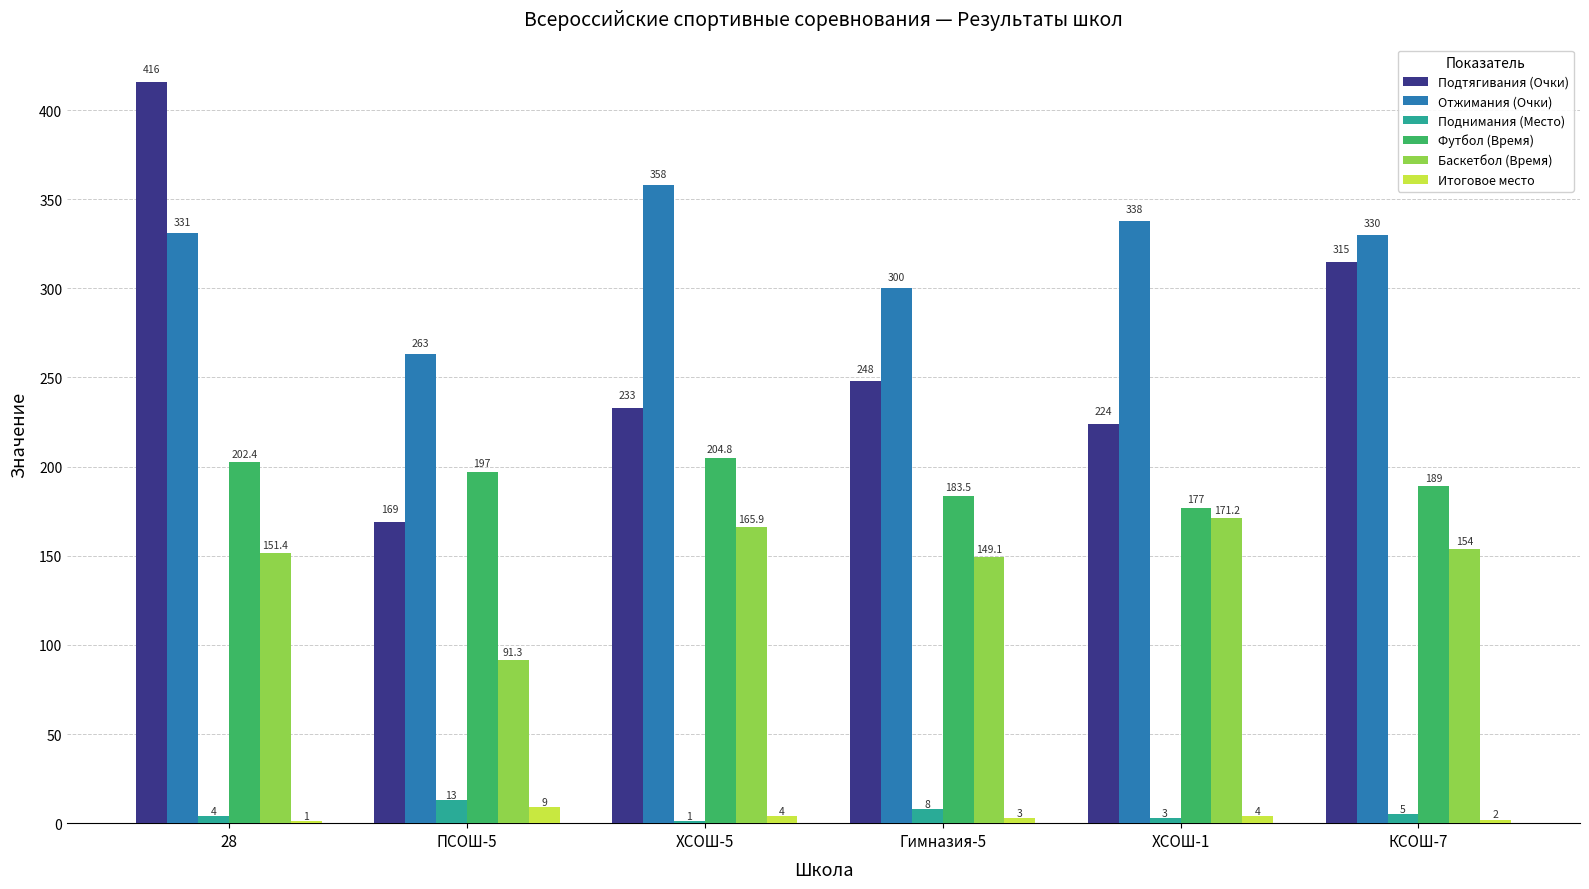

Reading left to right, list all the values displayed in this chart.

Подтягивания (Очки): 416.0	169.0	233.0	248.0	224.0	315.0
Отжимания (Очки): 331.0	263.0	358.0	300.0	338.0	330.0
Поднимания (Место): 4.0	13.0	1.0	8.0	3.0	5.0
Футбол (Время): 202.4	197.0	204.8	183.5	177.0	189.0
Баскетбол (Время): 151.4	91.3	165.9	149.1	171.2	154.0
Итоговое место: 1.0	9.0	4.0	3.0	4.0	2.0